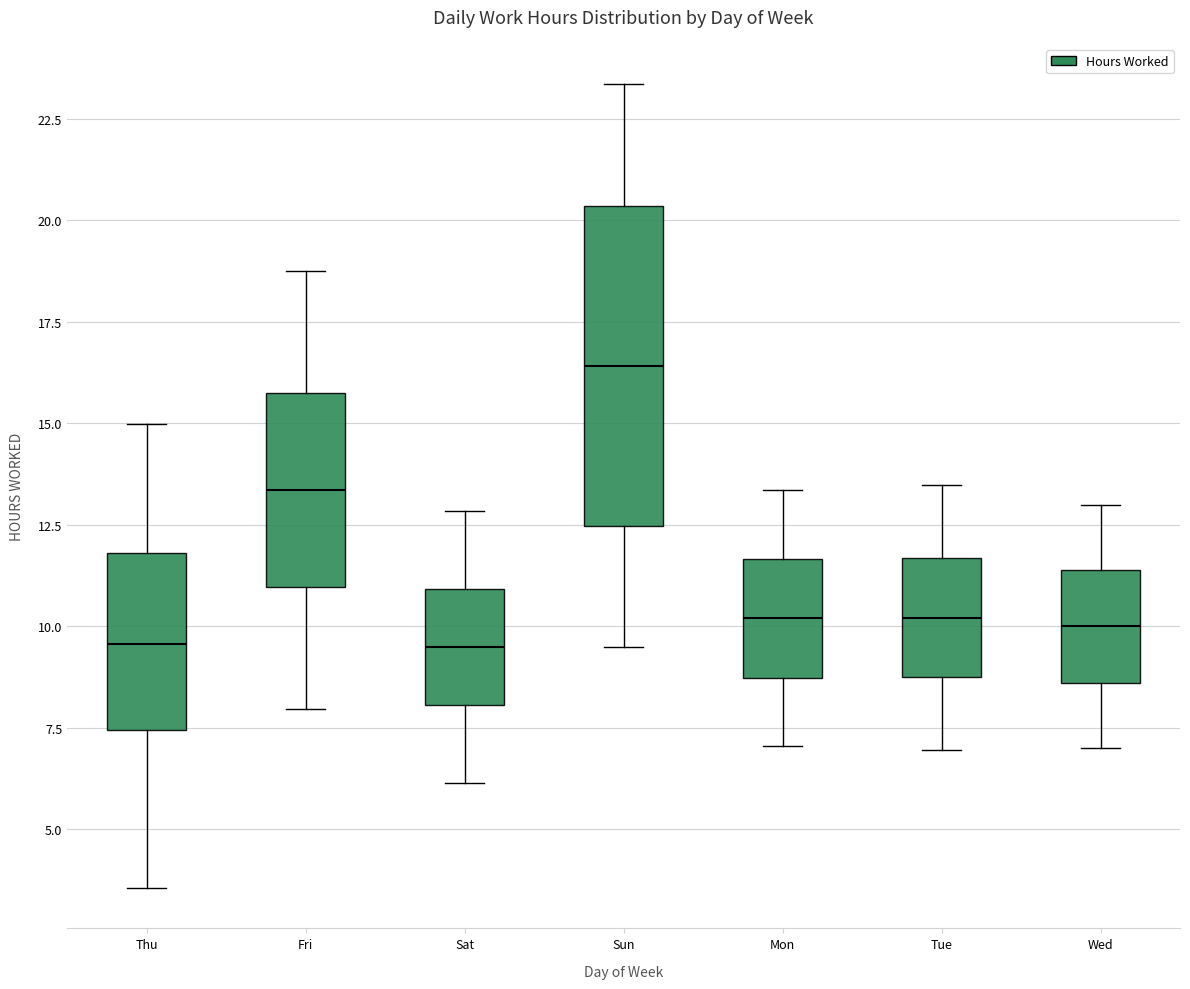

Reading left to right, read every box against the y-axis: the position of its median line, the range the box covers, and the ends of its whiskers. The values are not printed on the chart, so give them approximately, as read against the axis.

Thu: median 9.5, box 7.5 to 12.0, whiskers 3.5 to 15.0
Fri: median 13.5, box 11.0 to 16.0, whiskers 8.0 to 19.0
Sat: median 9.5, box 8.0 to 11.0, whiskers 6.0 to 13.0
Sun: median 16.5, box 12.5 to 20.5, whiskers 9.5 to 23.5
Mon: median 10.0, box 8.5 to 11.5, whiskers 7.0 to 13.5
Tue: median 10.0, box 8.5 to 11.5, whiskers 7.0 to 13.5
Wed: median 10.0, box 8.5 to 11.5, whiskers 7.0 to 13.0